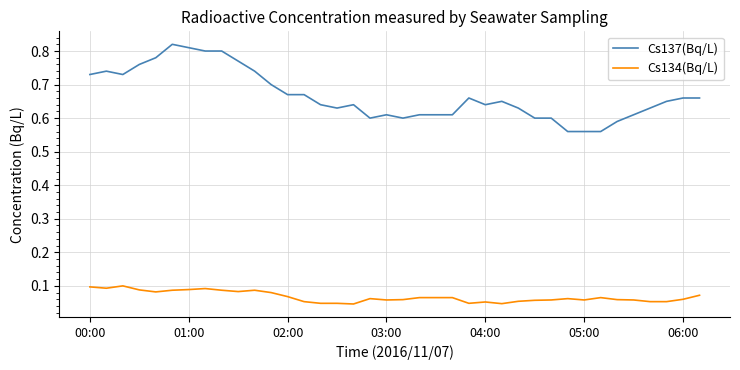

List the series in order of their overall mean, lowest first.

Cs134(Bq/L), Cs137(Bq/L)